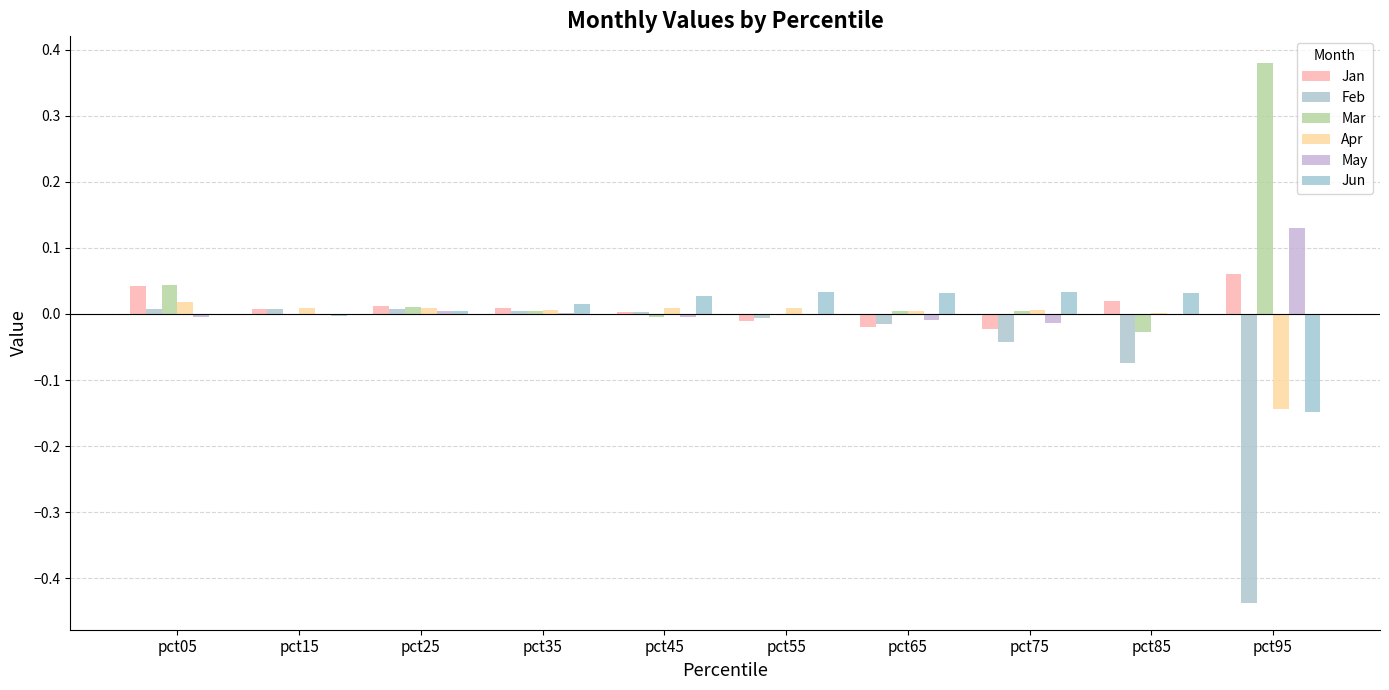

What is the difference between the maximum and minimum values in the Apr series?

0.2